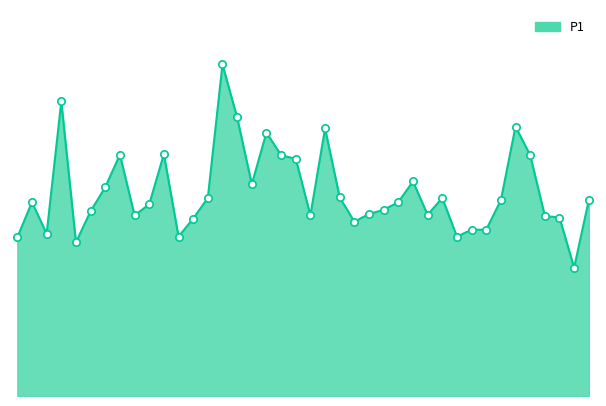

Does the chart have visible grid lines?

No